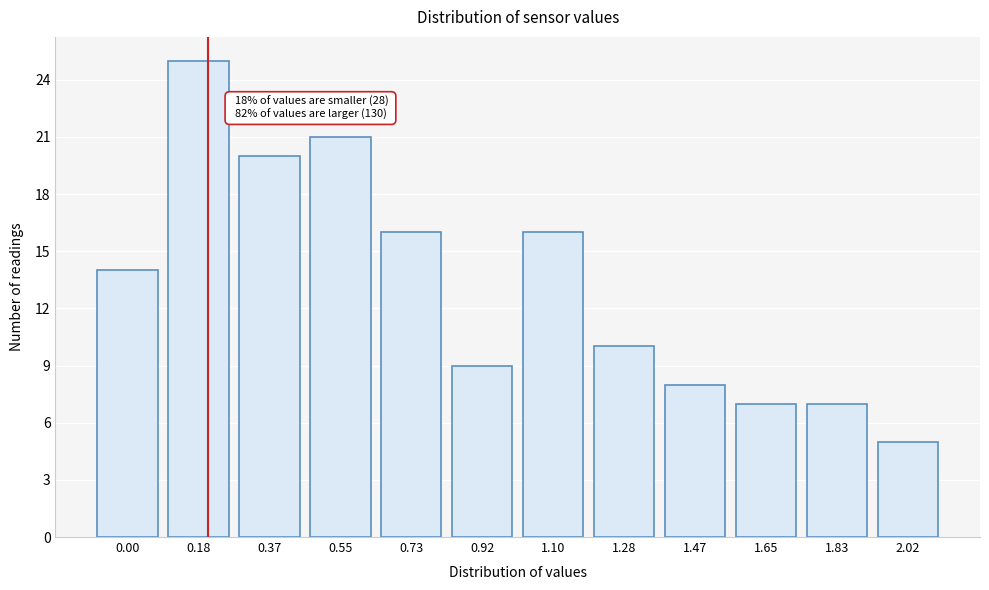

Reading left to right, transcribe all the data shown in this chart.

0.00=14	0.18=25	0.37=20	0.55=21	0.73=16	0.92=9	1.10=16	1.28=10	1.47=8	1.65=7	1.83=7	2.02=5